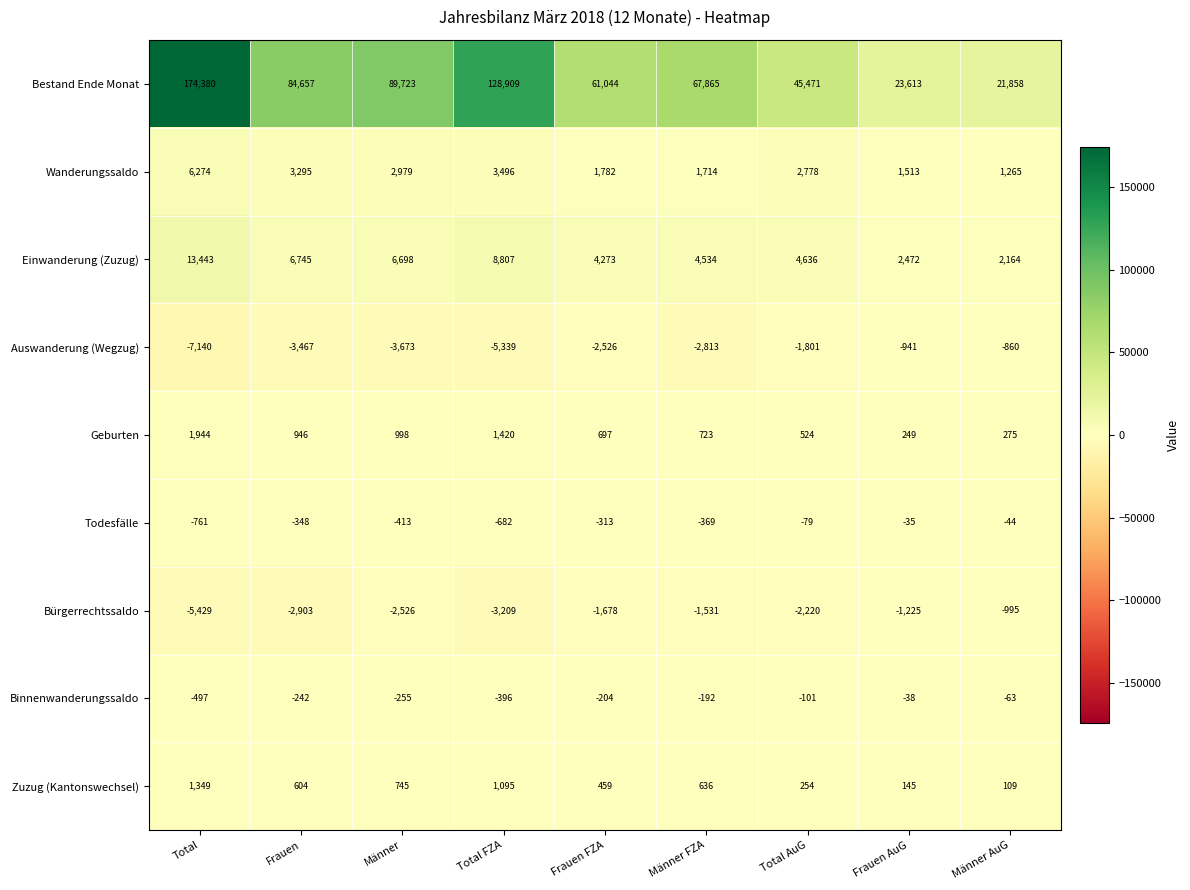

Which category has the lowest value in the Geburten series?

Frauen AuG